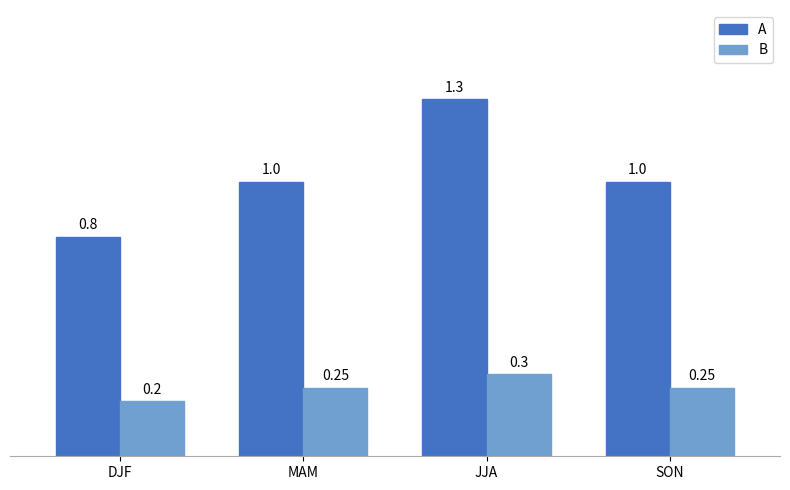

Rank the series by their average value, from highest to lowest.

A, B